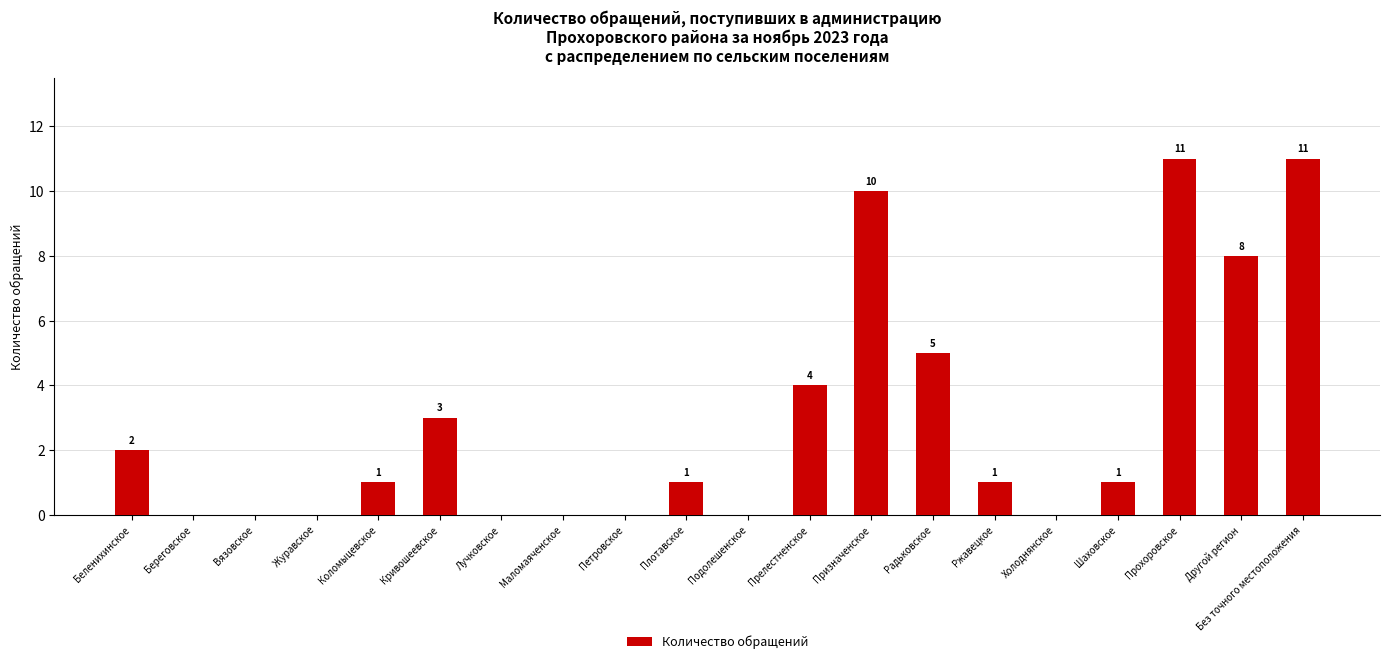

Between Без точного местоположения and Кривошеевское, which is larger?

Без точного местоположения